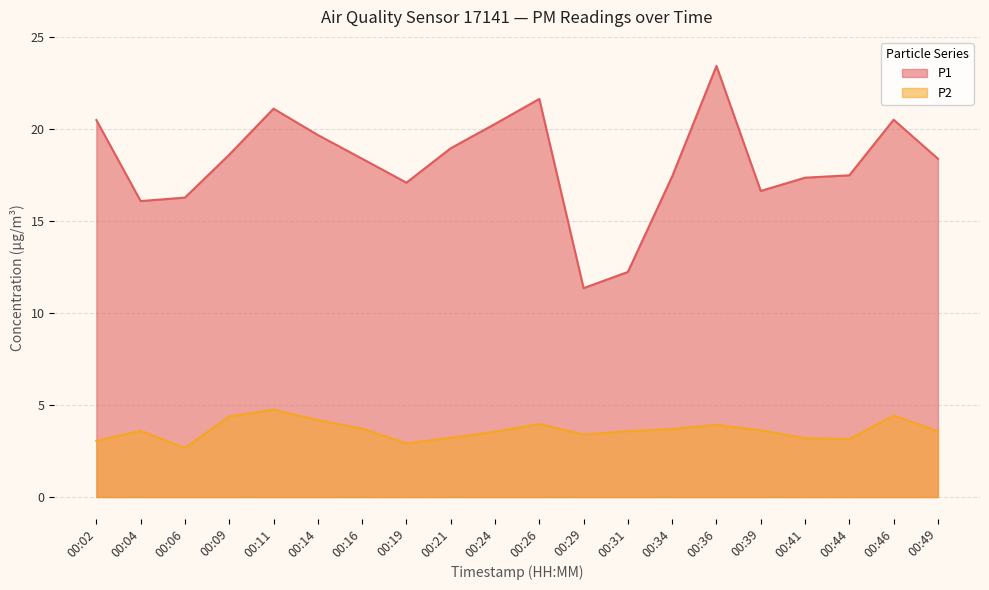

What is the difference between the maximum and minimum values in the P2 series?

2.1